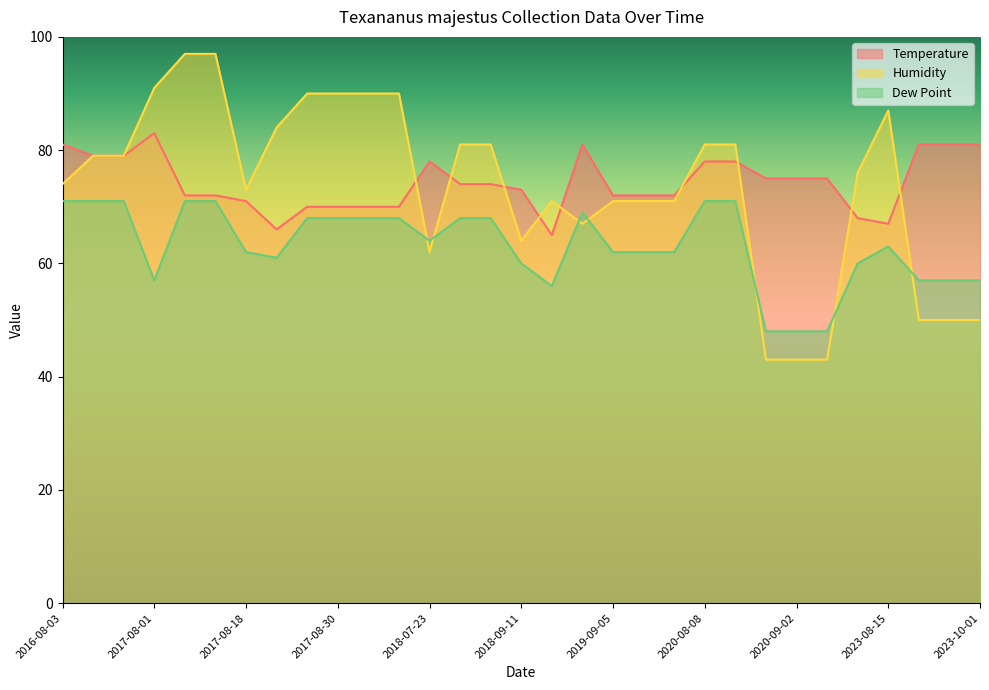

In Temperature, how many points are lower than both neighbors (excluding endpoints)?

3